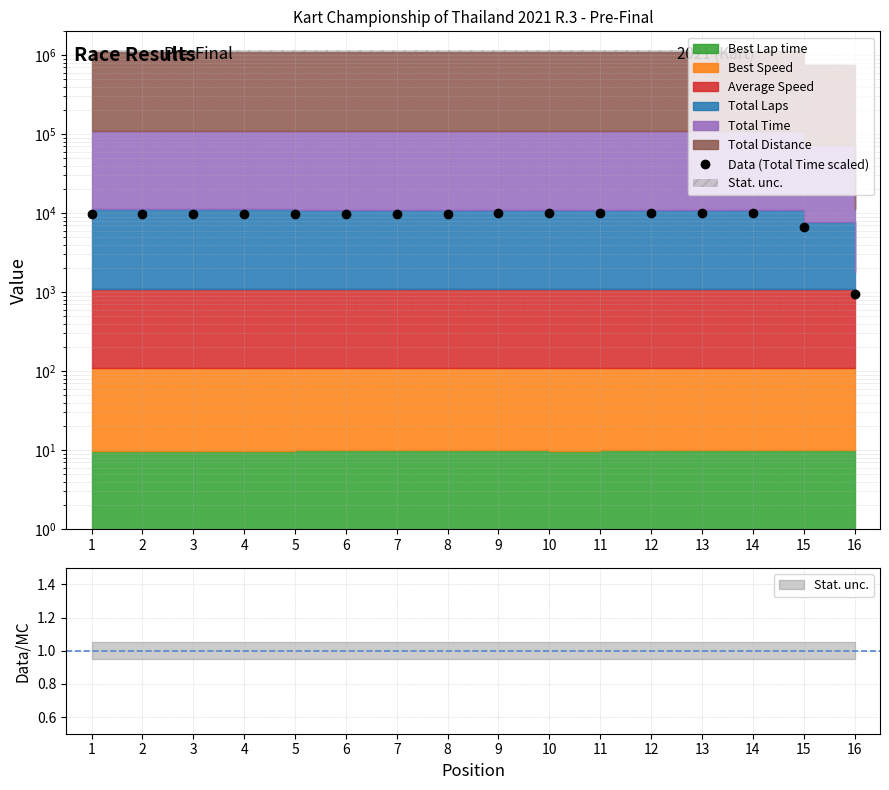

The value at 12 is 9937.5. True or false?

True